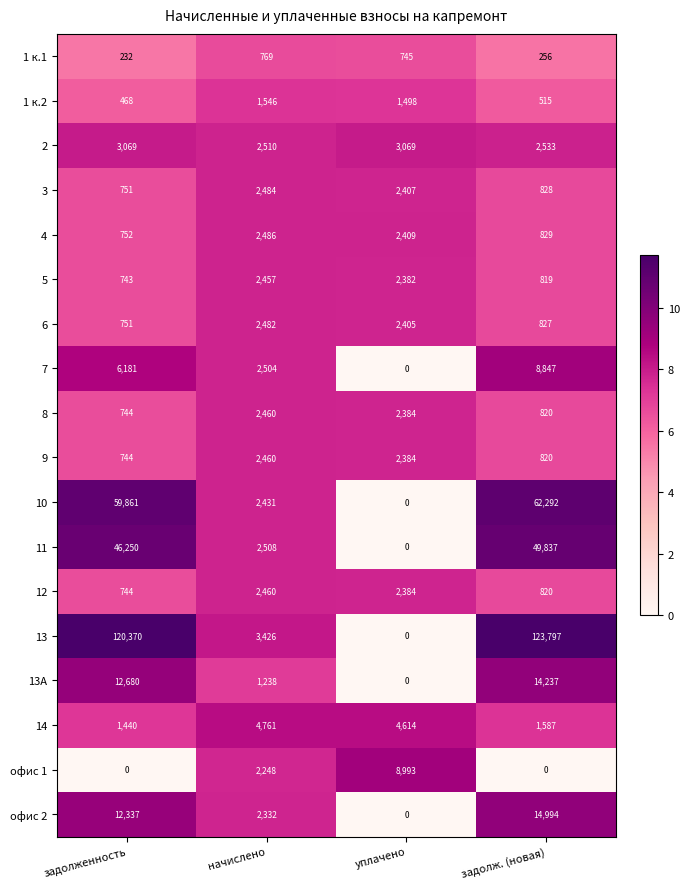

What is the difference between the 10 values at начислено and задолженность?

57430